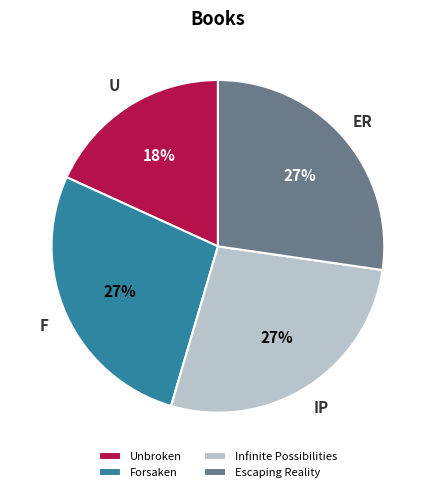

The Forsaken slice represents 19% of the pie. True or false?

False